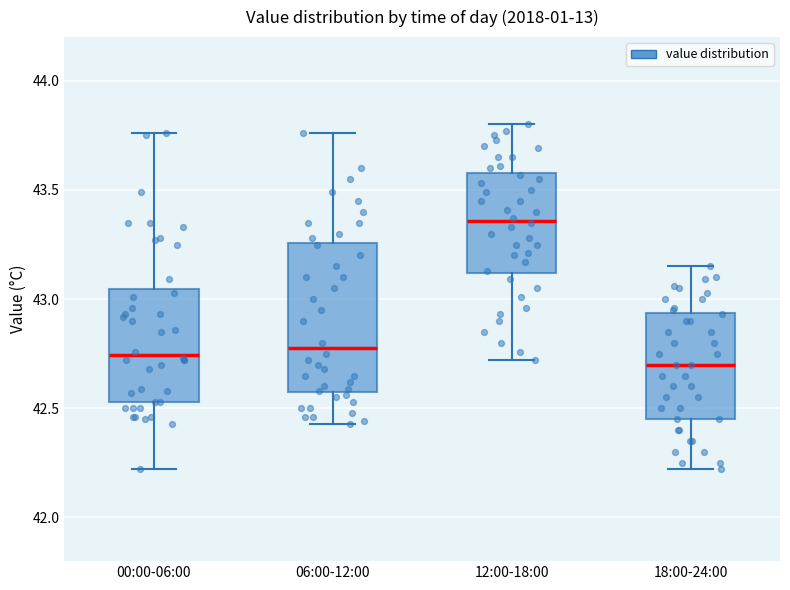

Reading left to right, read every box against the y-axis: the position of its median line, the range the box covers, and the ends of its whiskers. The values are not printed on the chart, so give them approximately, as read against the axis.

00:00-06:00: median 42.75, box 42.55 to 43.05, whiskers 42.20 to 43.75
06:00-12:00: median 42.80, box 42.60 to 43.25, whiskers 42.45 to 43.75
12:00-18:00: median 43.35, box 43.10 to 43.60, whiskers 42.70 to 43.80
18:00-24:00: median 42.70, box 42.45 to 42.95, whiskers 42.20 to 43.15